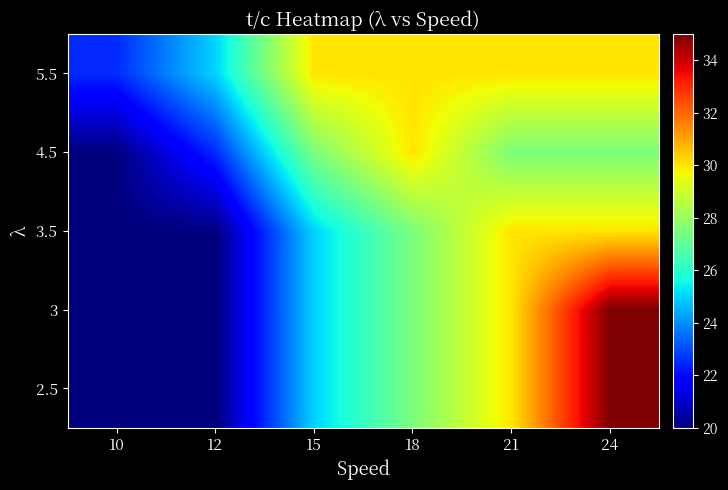

Rank the series by their maximum value, from highest to lowest.

2.5, 3, 3.5, 4.5, 5.5